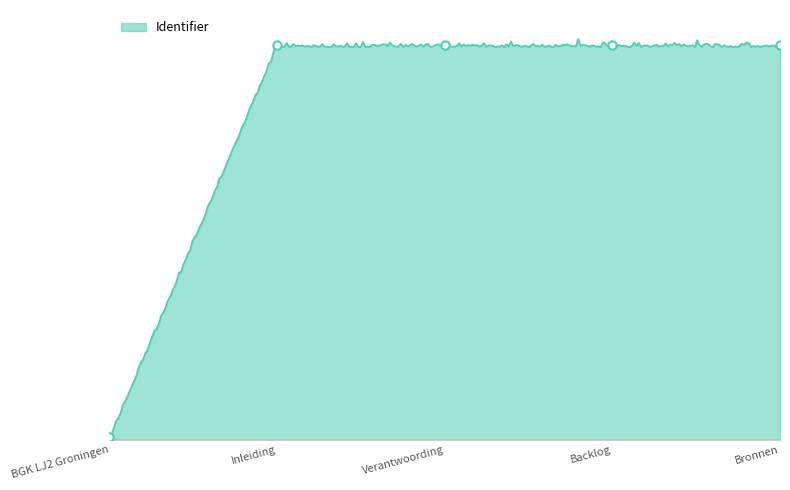

Between Bronnen and Verantwoording, which is larger?

Bronnen